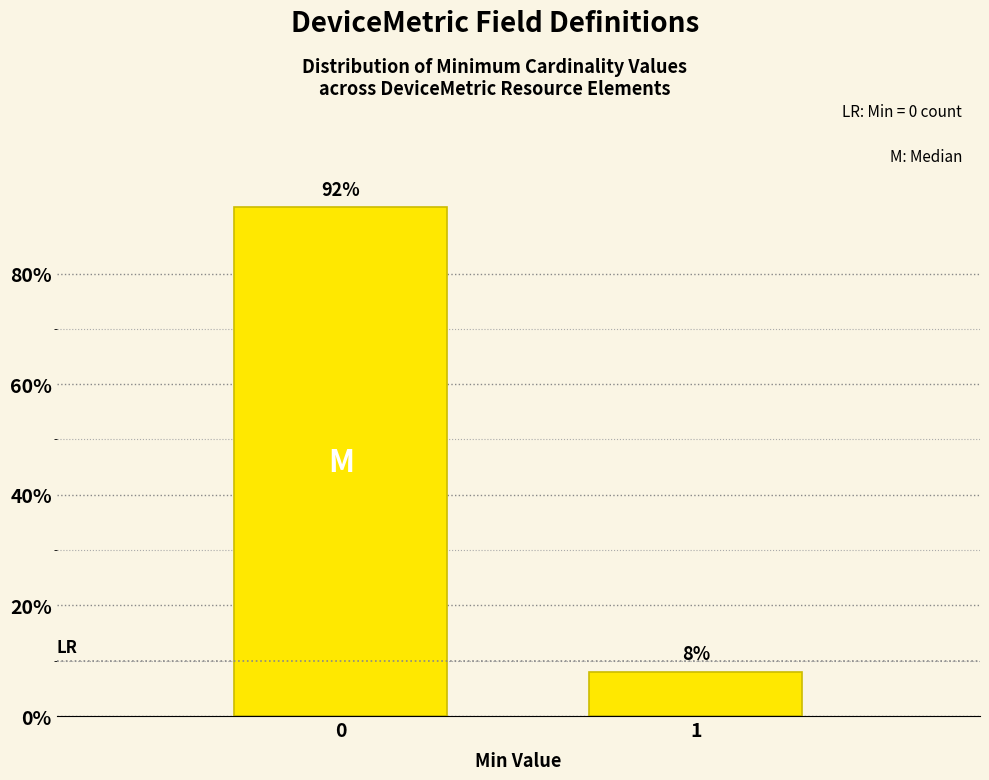

Reading left to right, transcribe all the data shown in this chart.

0=92	1=8